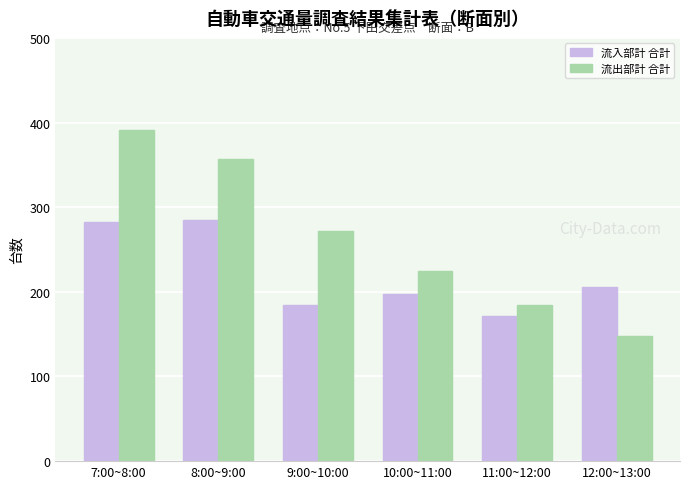

What is the sum of all 流出部計 合計 values?

1577